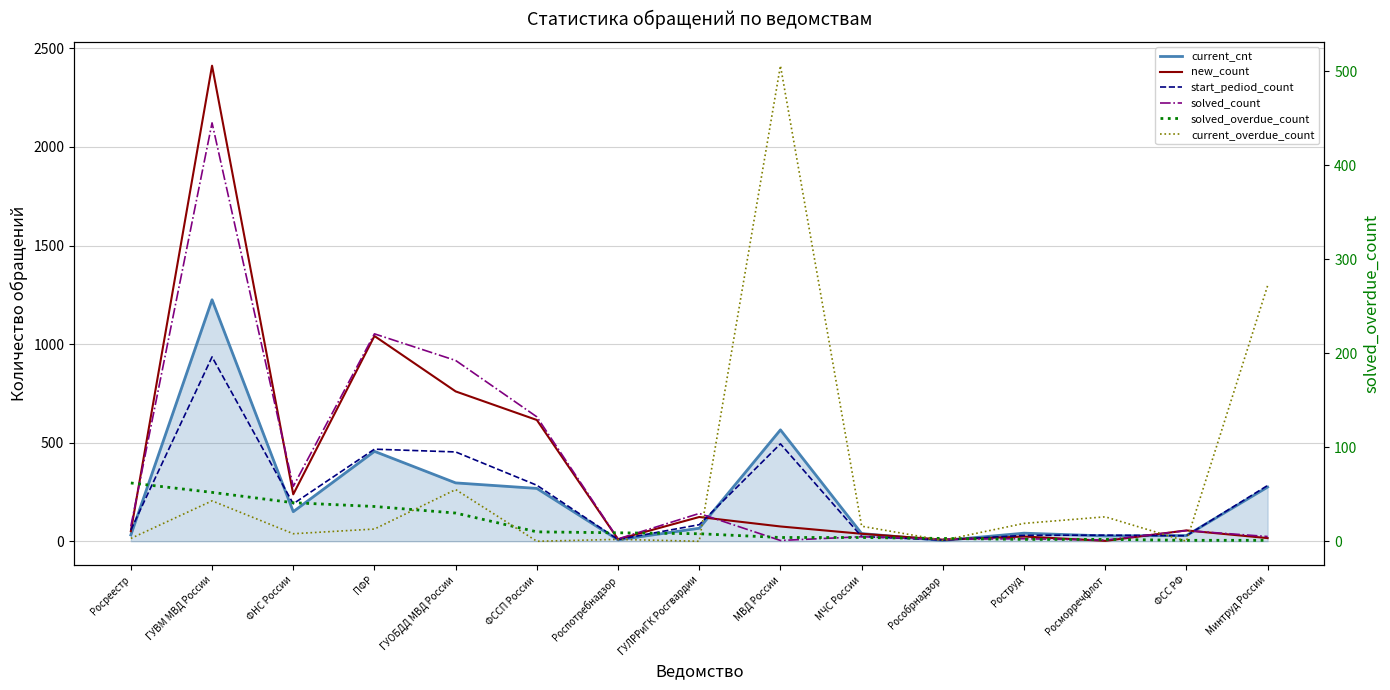

Which series has the largest total across all categories?

new_count